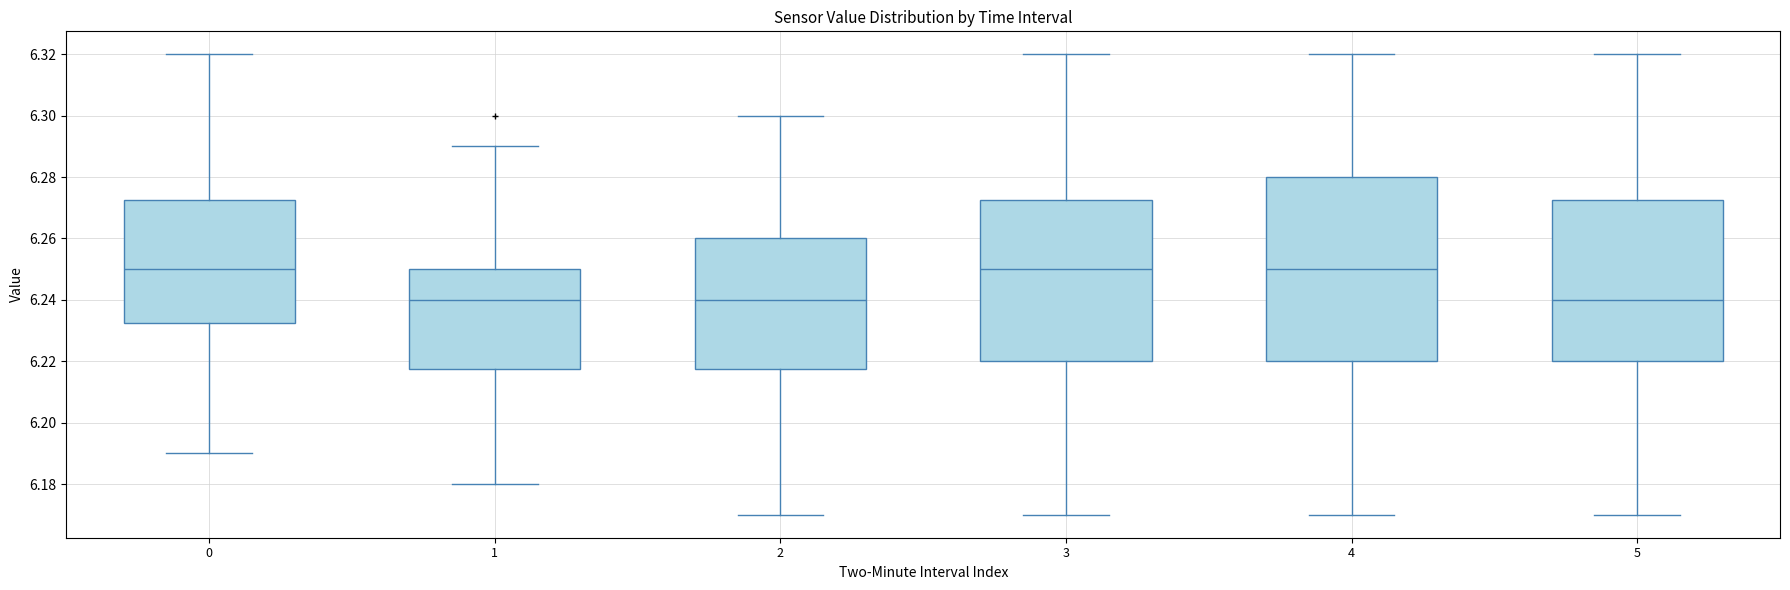

Reading left to right, read every box against the y-axis: the position of its median line, the range the box covers, and the ends of its whiskers. The values are not printed on the chart, so give them approximately, as read against the axis.

0: median 6.250, box 6.232 to 6.272, whiskers 6.190 to 6.320
1: median 6.240, box 6.218 to 6.250, whiskers 6.180 to 6.290
2: median 6.240, box 6.218 to 6.260, whiskers 6.170 to 6.300
3: median 6.250, box 6.220 to 6.272, whiskers 6.170 to 6.320
4: median 6.250, box 6.220 to 6.280, whiskers 6.170 to 6.320
5: median 6.240, box 6.220 to 6.272, whiskers 6.170 to 6.320